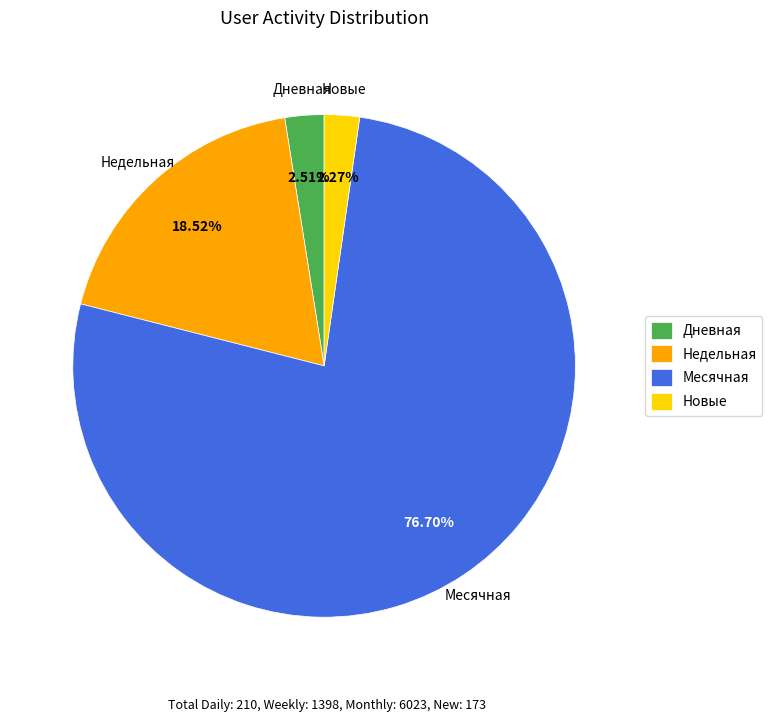

What is the largest slice in the pie chart?

Месячная